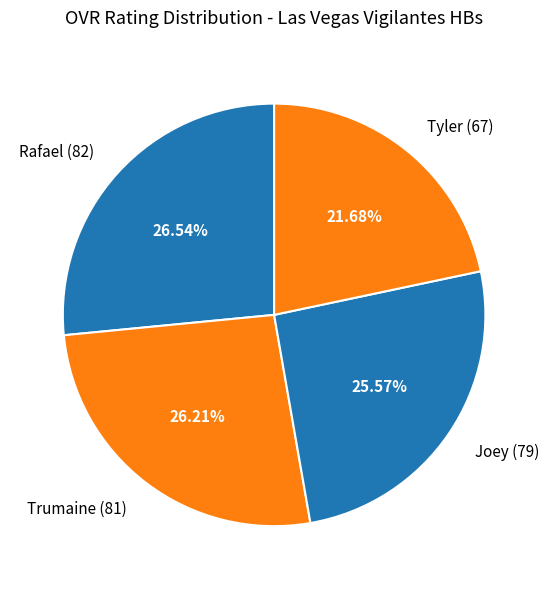

Does any single category account for the majority?

No